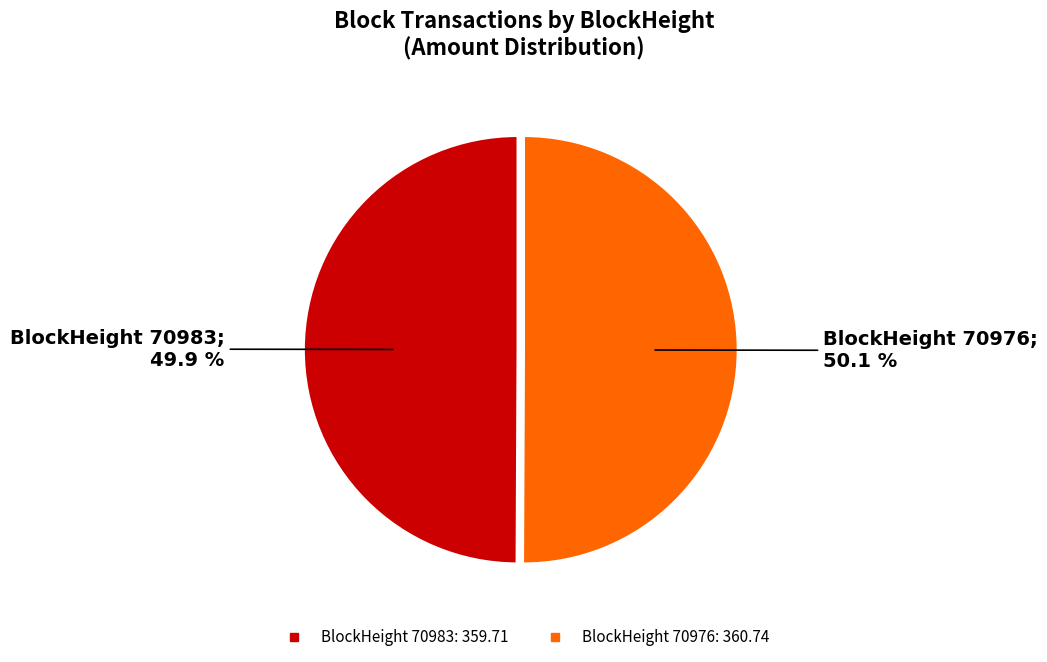

How many slices are in this pie chart?

2